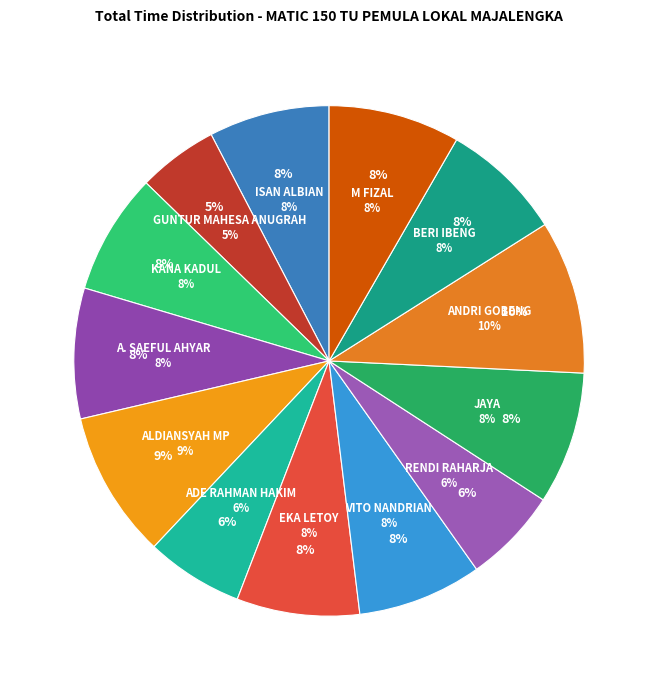

Does VITO NANDRIAN account for over 50% of the chart?

No